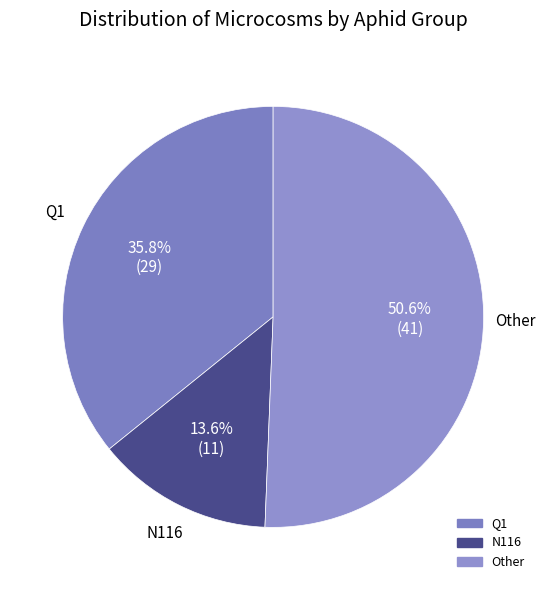

To the nearest percent, what is the difference between the largest and smallest slice percentages?

37%